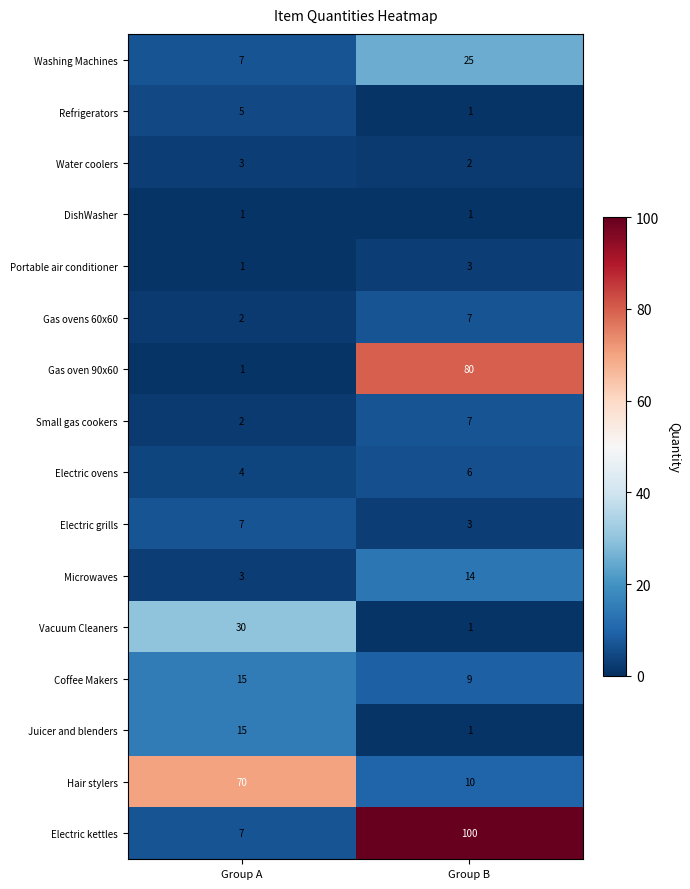

True or false: Portable air conditioner has a value of 0 at Group A.

False